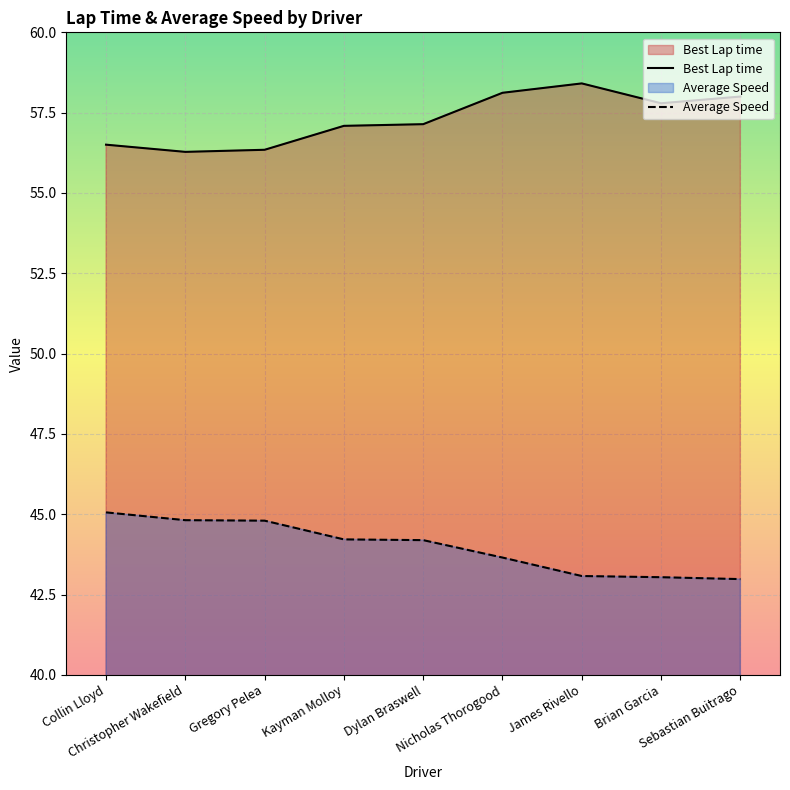

Where does the Best Lap time series first go above 57?

Kayman Molloy